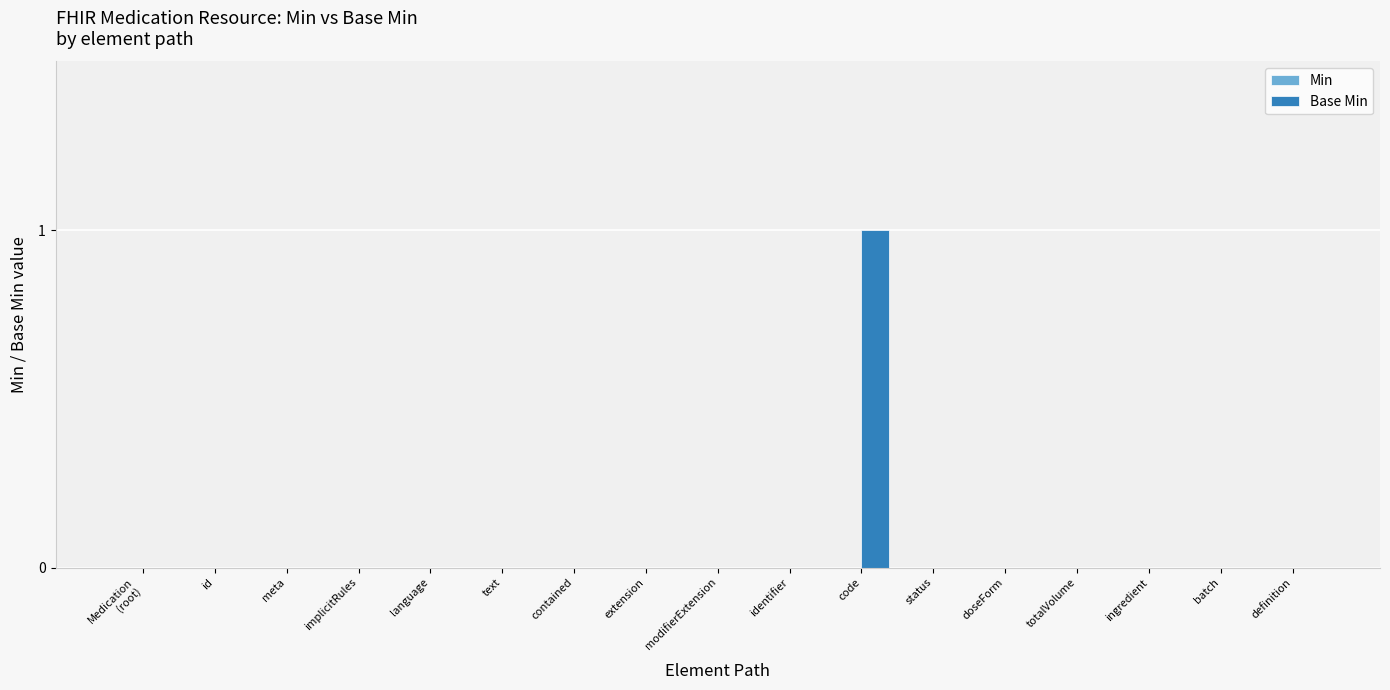

Does the chart contain stacked bars?

No